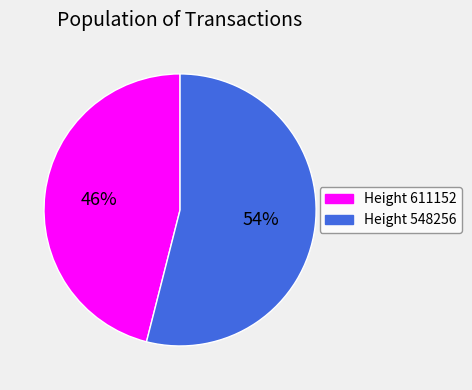

Do Height 548256 and Height 611152 together represent more than half of the pie?

Yes